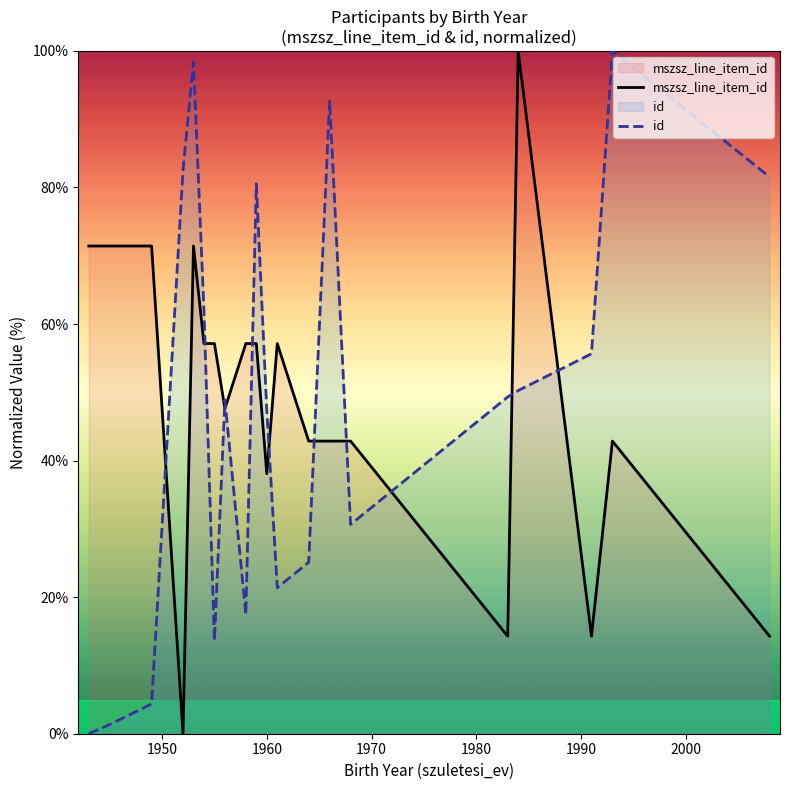

Does the chart display data point markers on the line(s)?

No